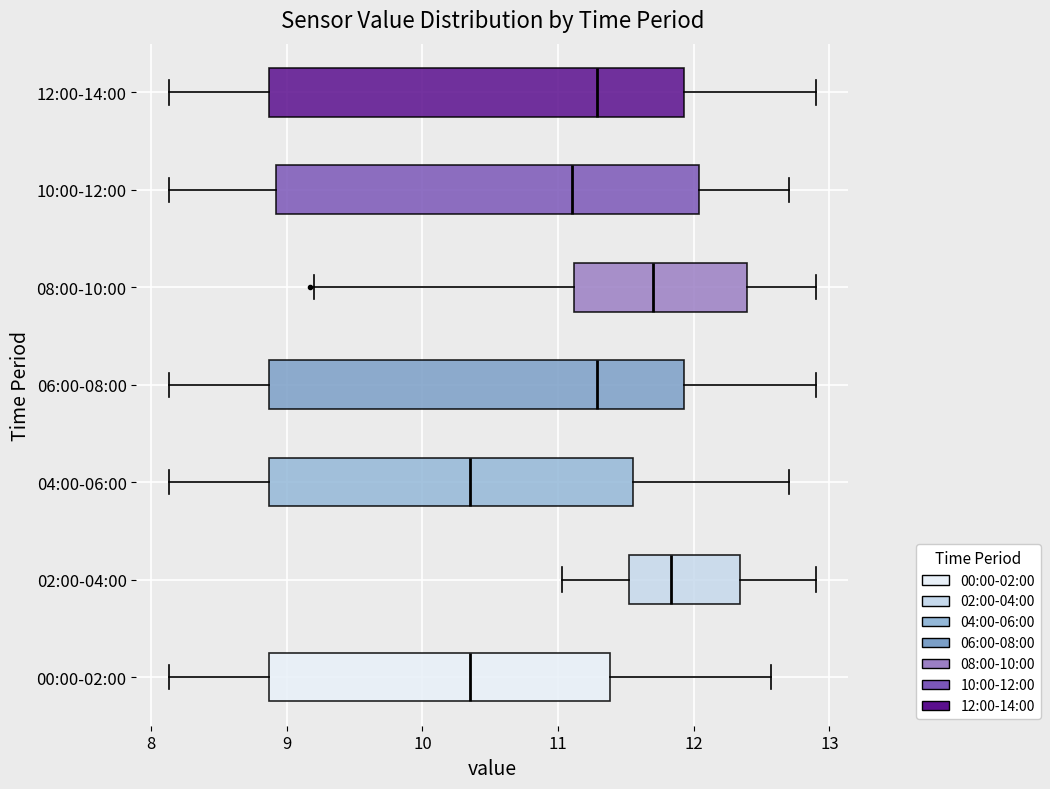

Where does the median line of the box for 04:00-06:00 sit on the x-axis? The values are not printed on the chart, so give them approximately, as read against the axis.

10.4